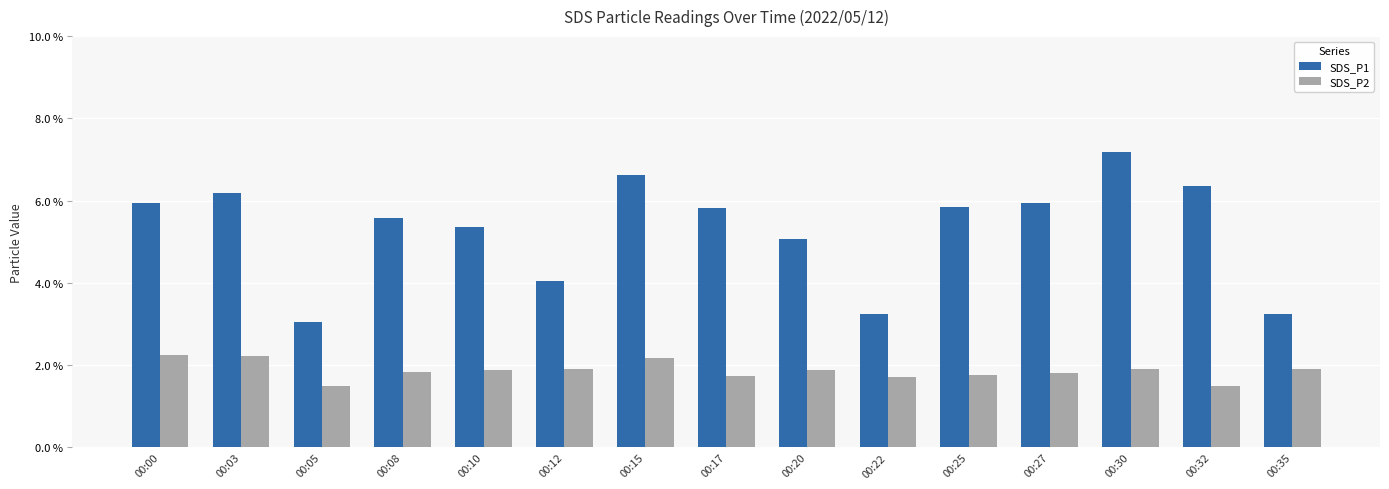

At which label does SDS_P1 reach its minimum?

00:05